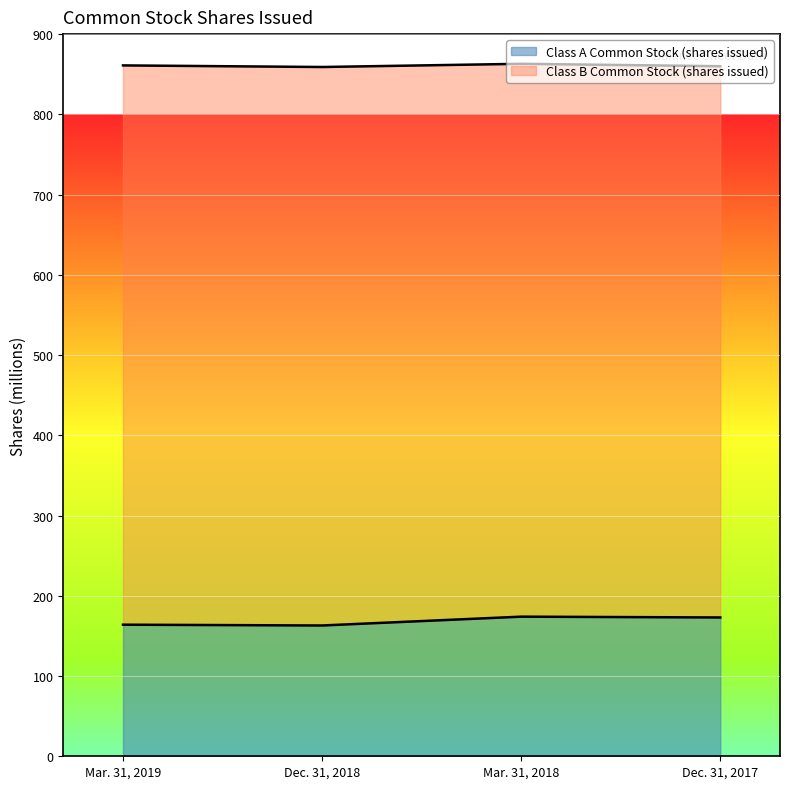

Where is the data nearest to the value 168?

Mar. 31, 2019